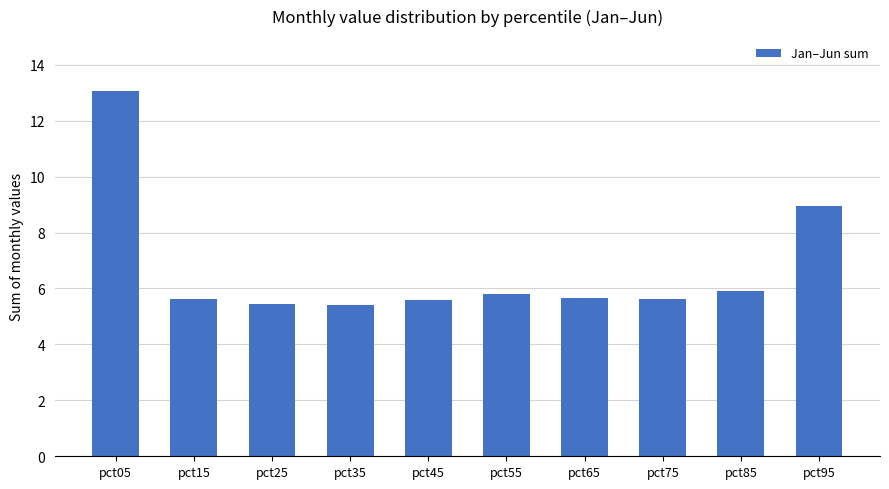

Approximately how many times larger is the value at pct35 compared to pct15?

1.0